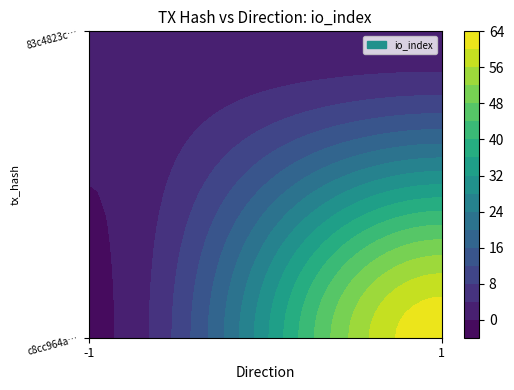

What is the difference between the highest and lowest values at 1?

62